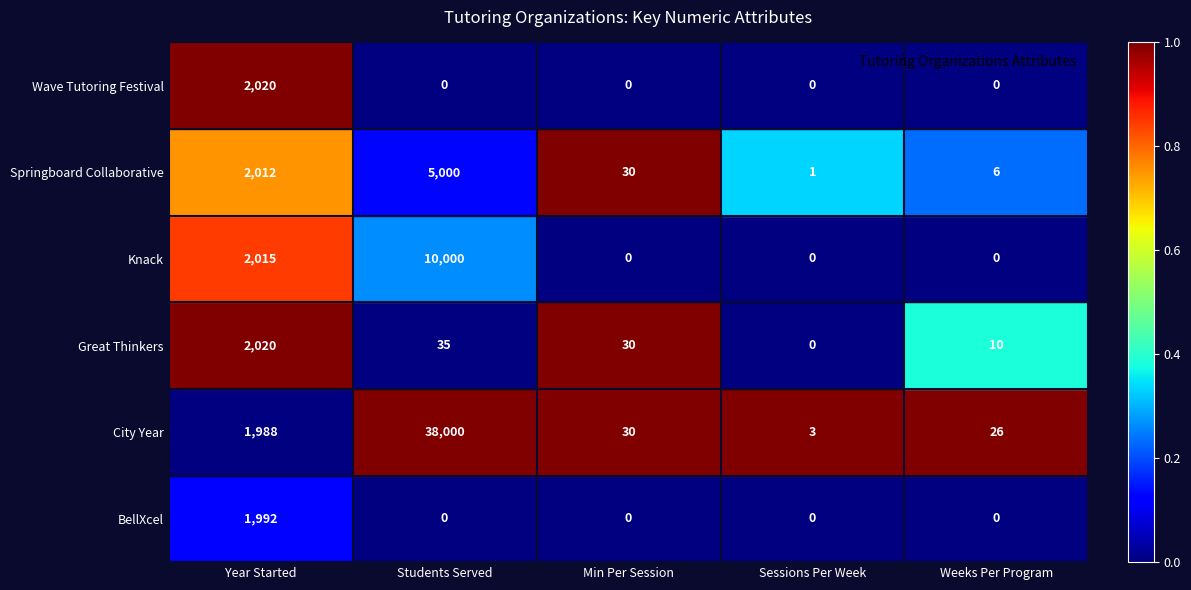

Which category has the highest value in the Knack series?

Students Served